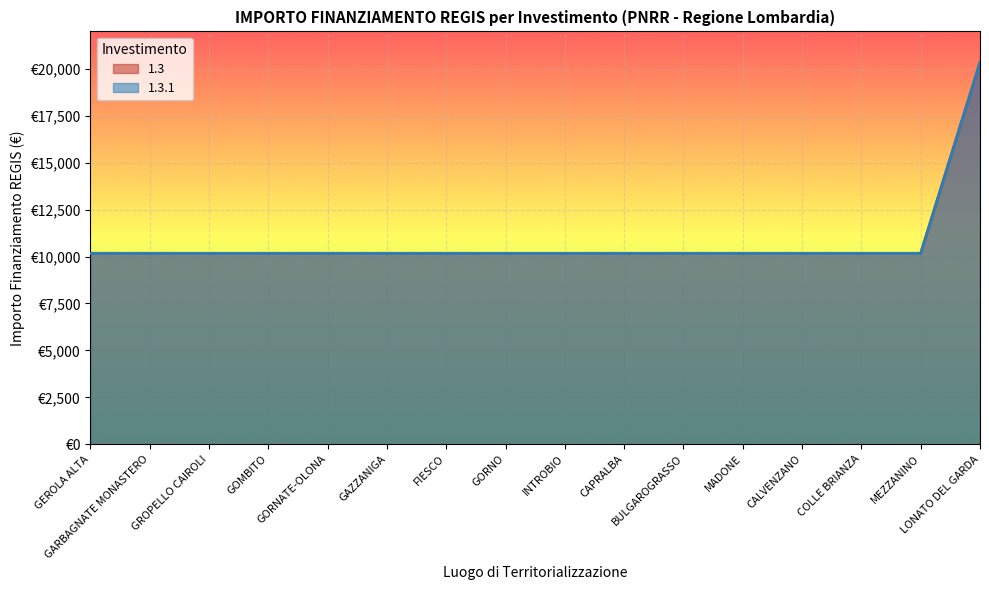

Does the chart display data point markers on the line(s)?

No